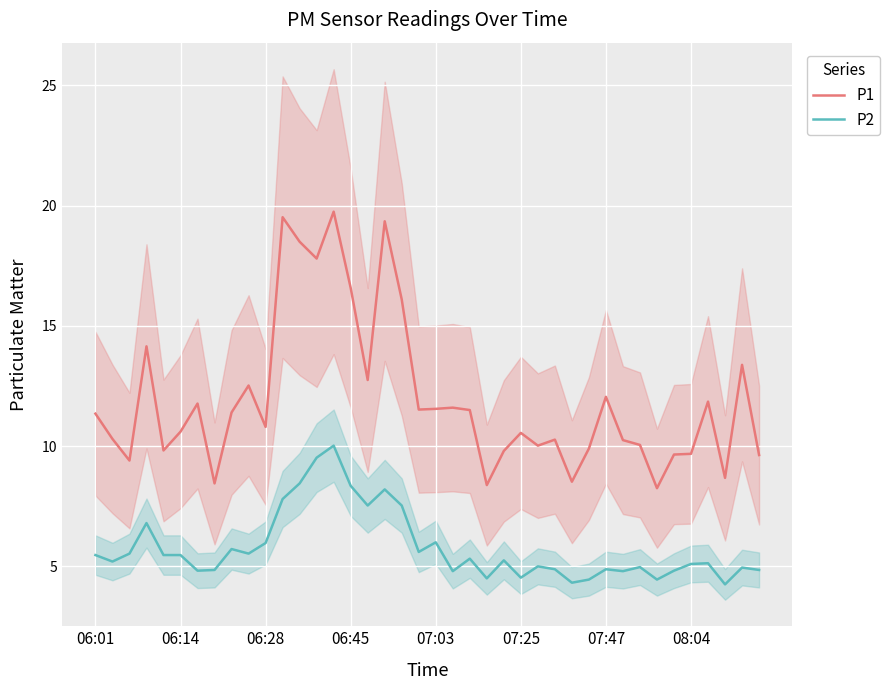

What value does the P1 series have at 39?

9.6